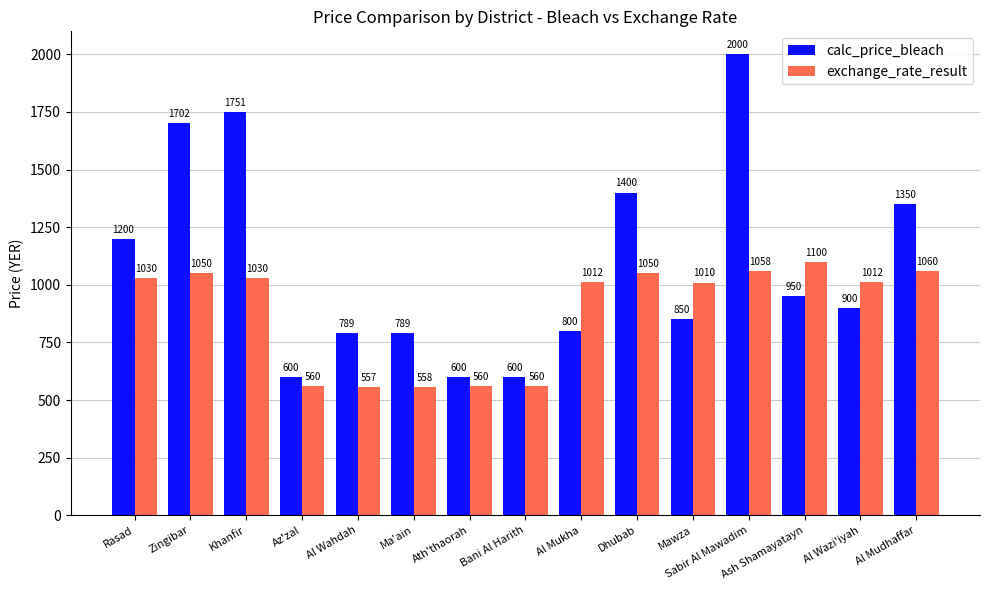

What is the label of the 9th bar from the left?

Al Mukha